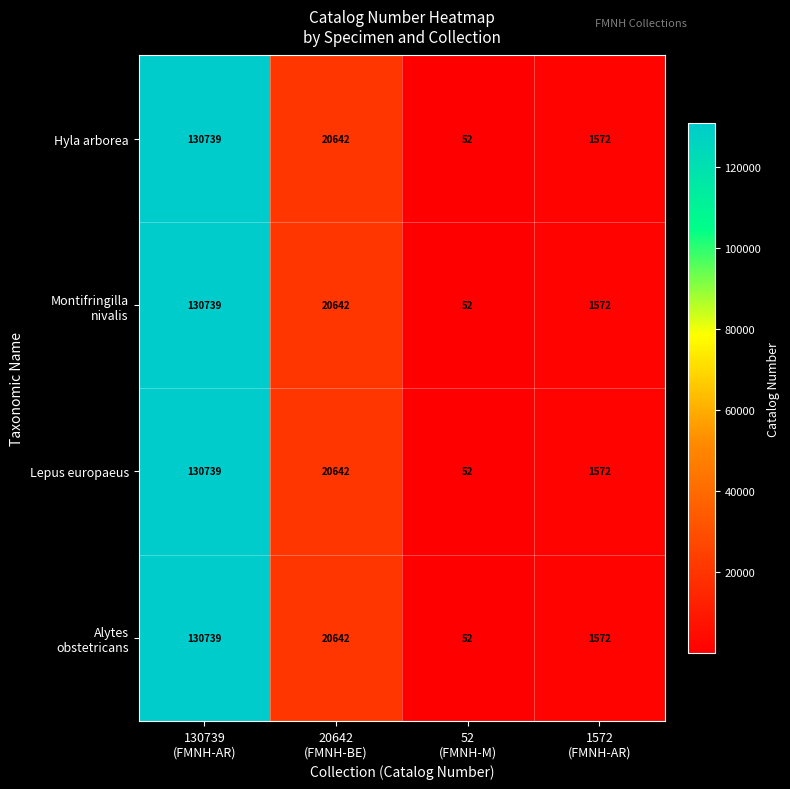

What is the average value of the Hyla arborea series?

38251